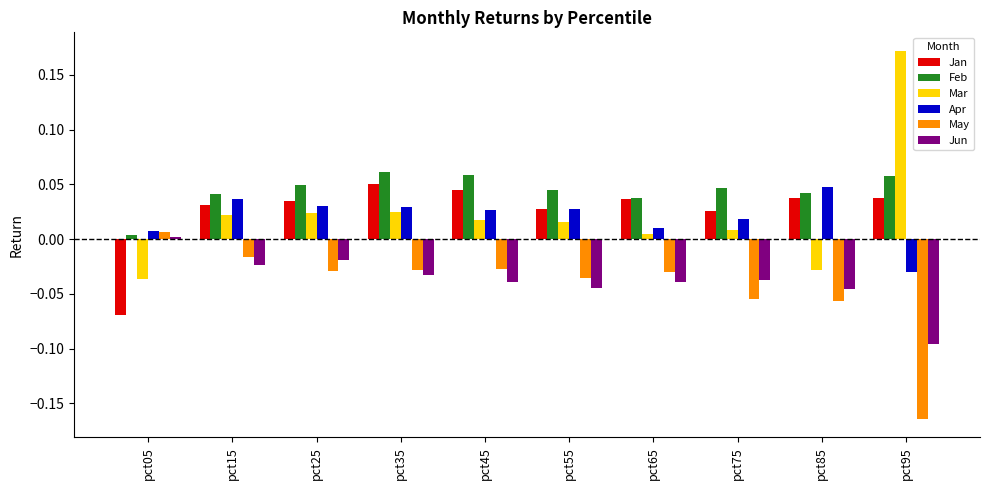

Which series has the widest spread of values?

Mar